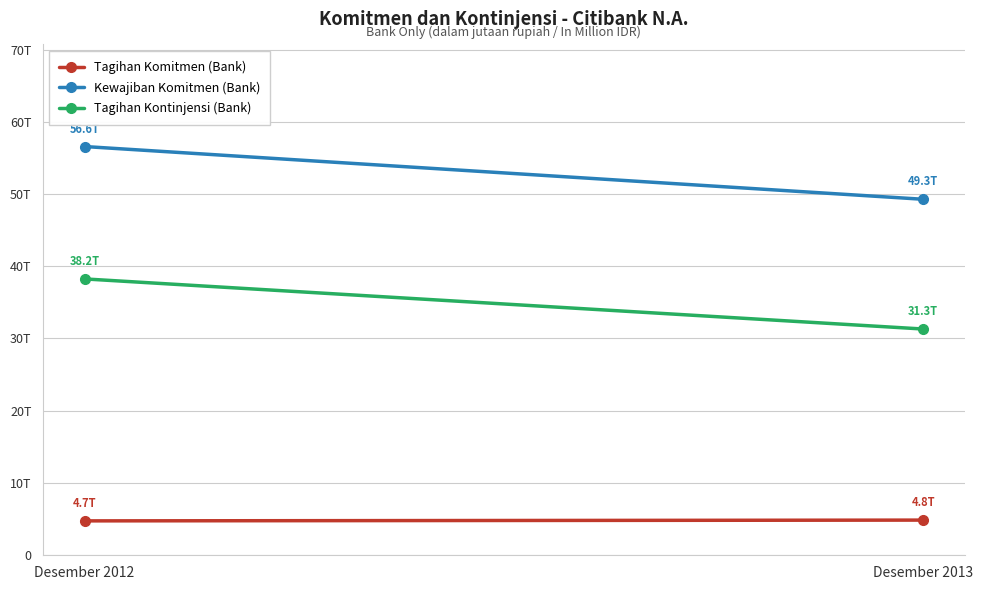

Reading left to right, extract all data points from this chart.

Tagihan Komitmen (Bank): Desember 2012=4711306	Desember 2013=4819039
Kewajiban Komitmen (Bank): Desember 2012=56567794	Desember 2013=49260978
Tagihan Kontinjensi (Bank): Desember 2012=38229670	Desember 2013=31287329